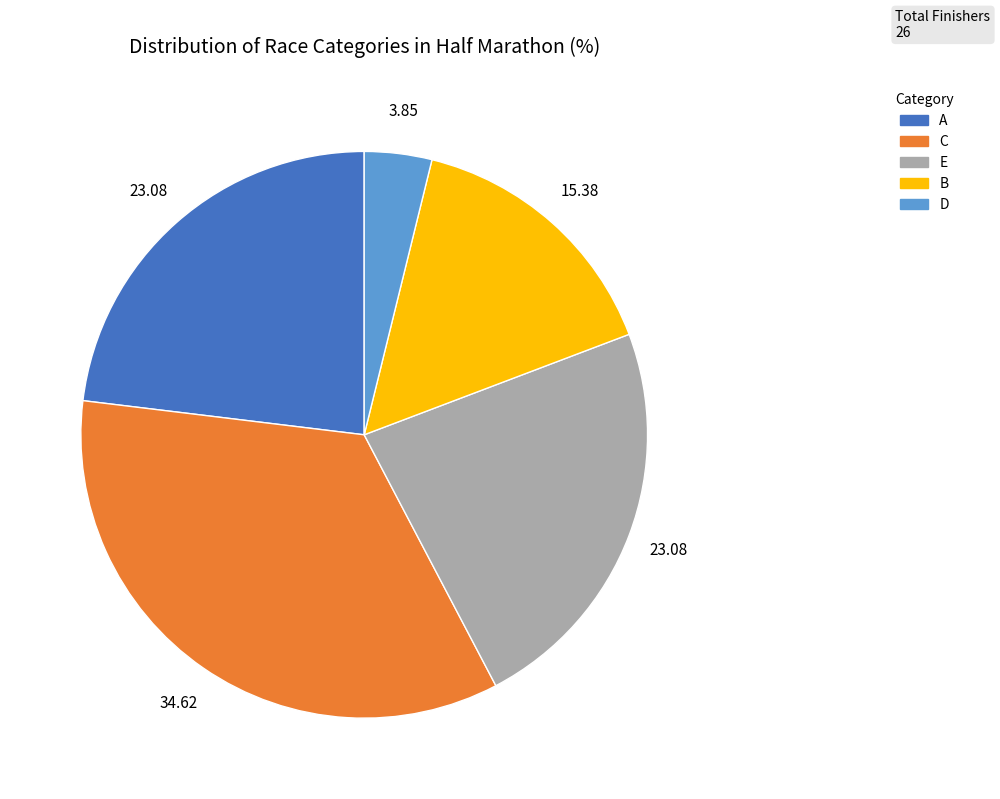

Do C and A together represent more than half of the pie?

Yes